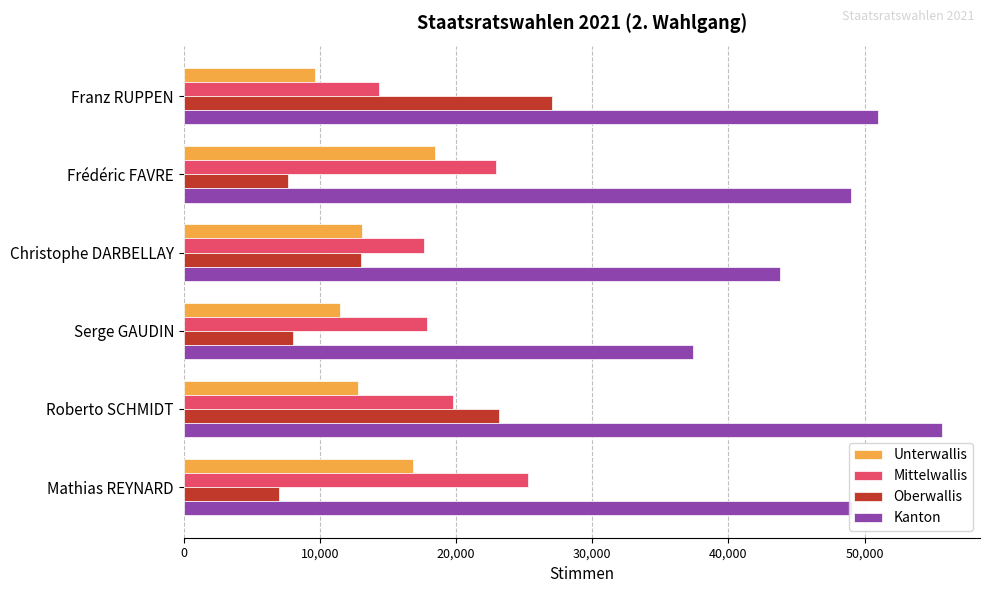

Is the value of Mittelwallis at Serge GAUDIN greater than the value of Unterwallis at Roberto SCHMIDT?

Yes